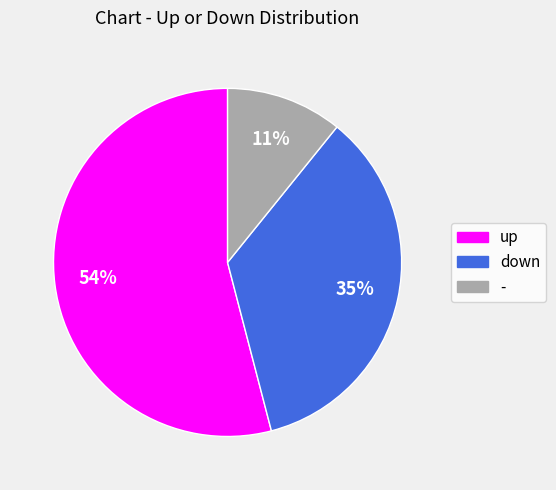

To the nearest percent, what is the difference between the largest and smallest slice percentages?

43%